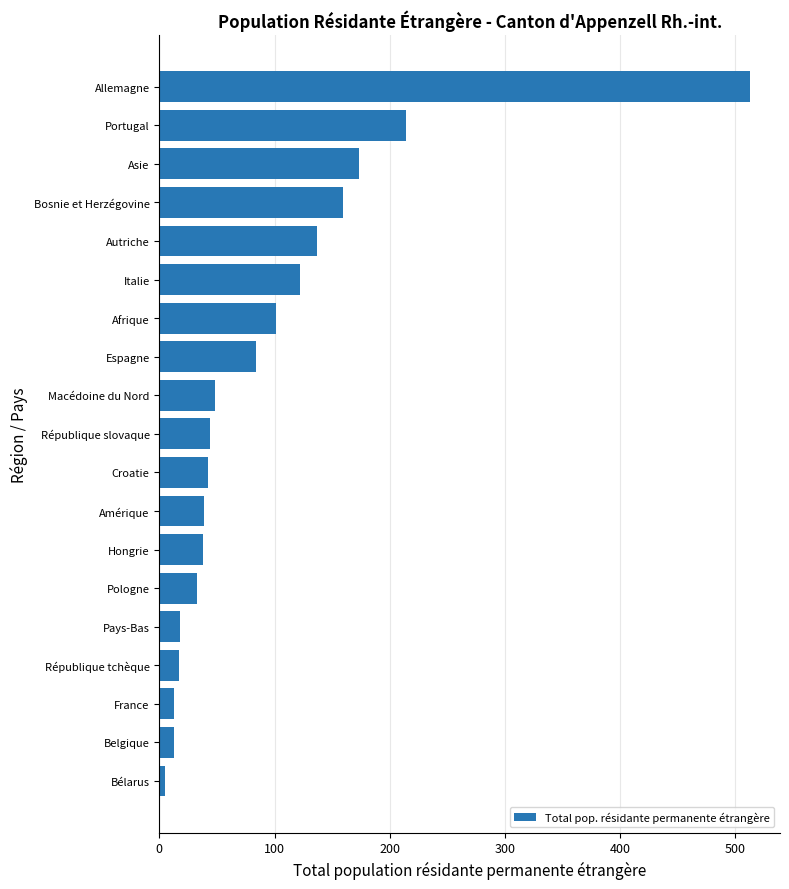

At which category does the chart reach its peak across all series?

Allemagne